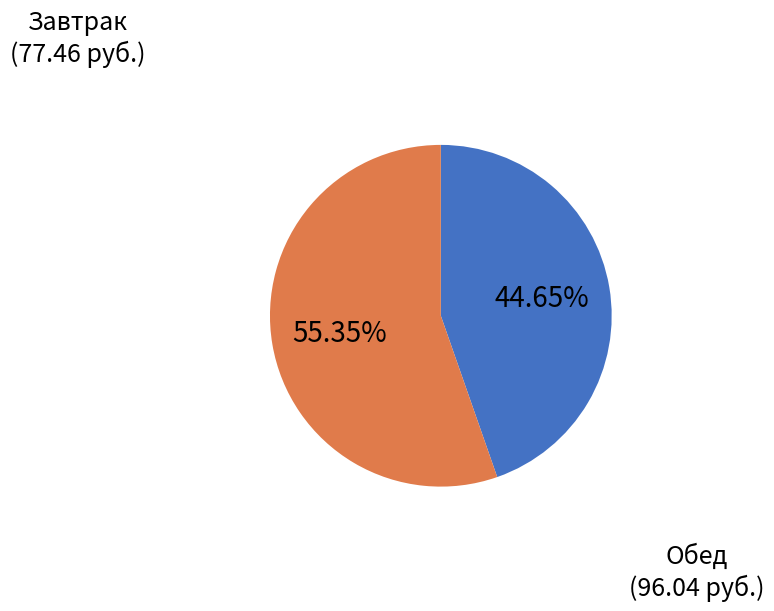

Count the number of slices in the pie.

2